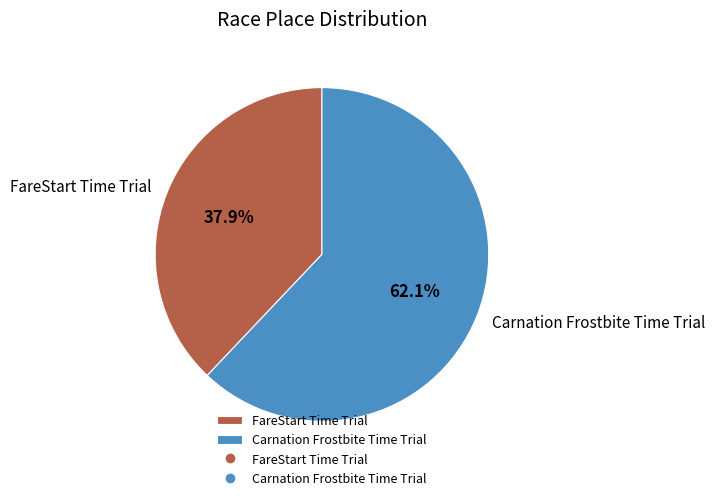

Which slice is the largest?

Carnation Frostbite Time Trial